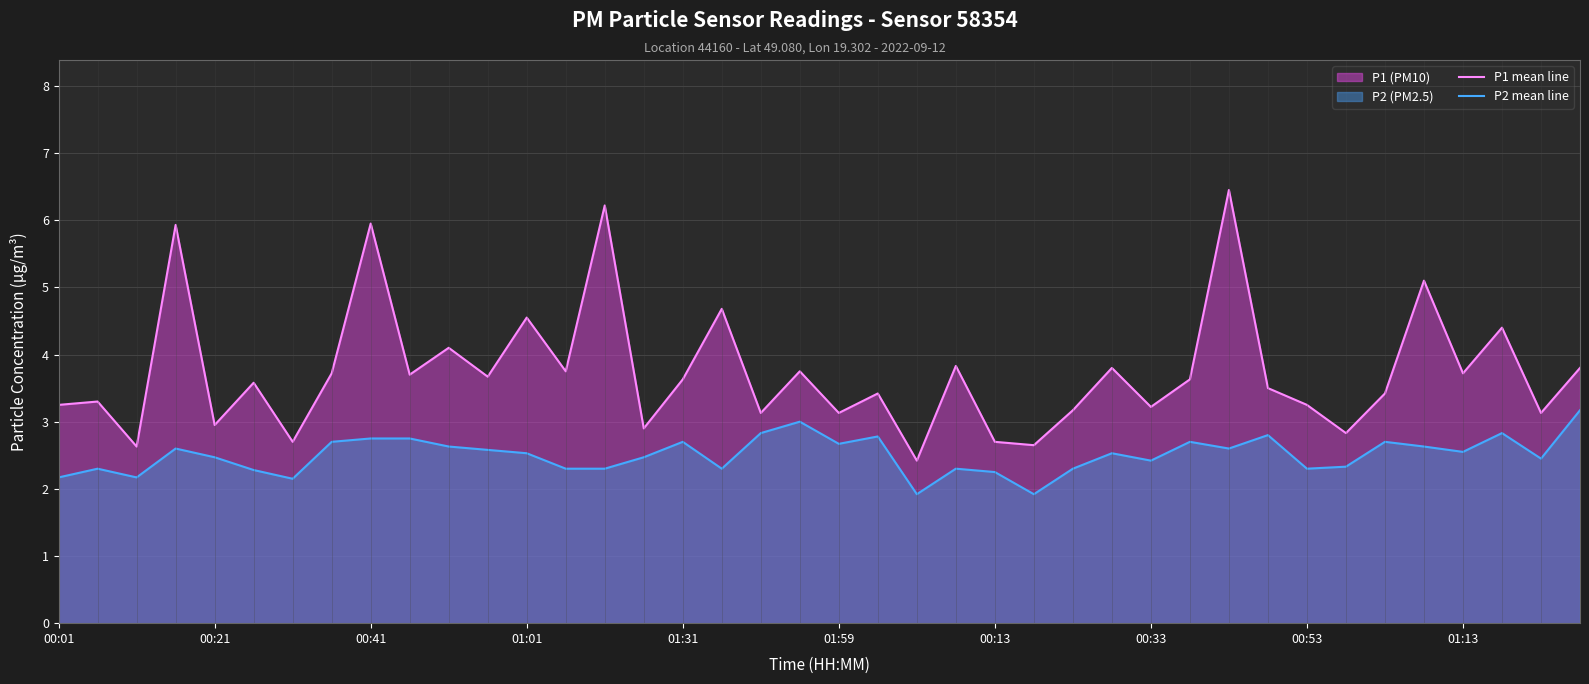

What is the difference between the maximum and minimum values in the P1 mean line series?

4.0